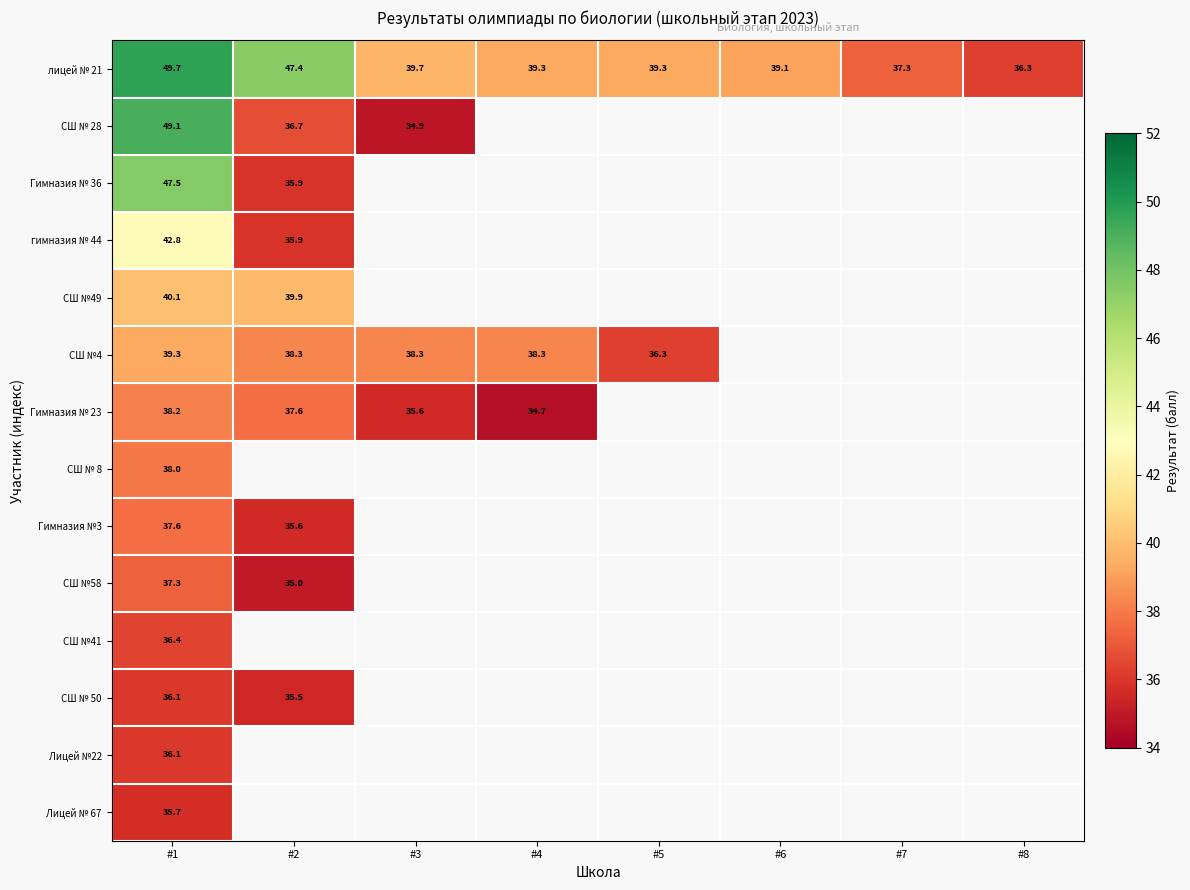

Count the number of data series in this chart.

14